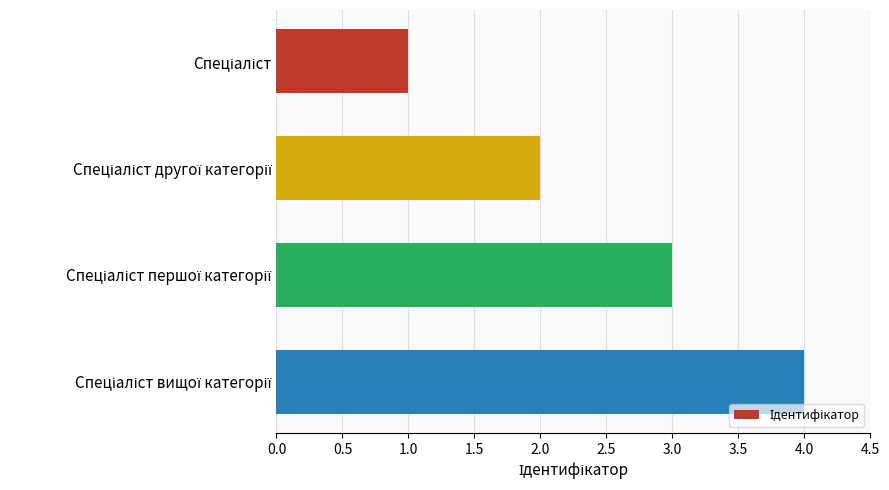

What is the sum of all values?

10